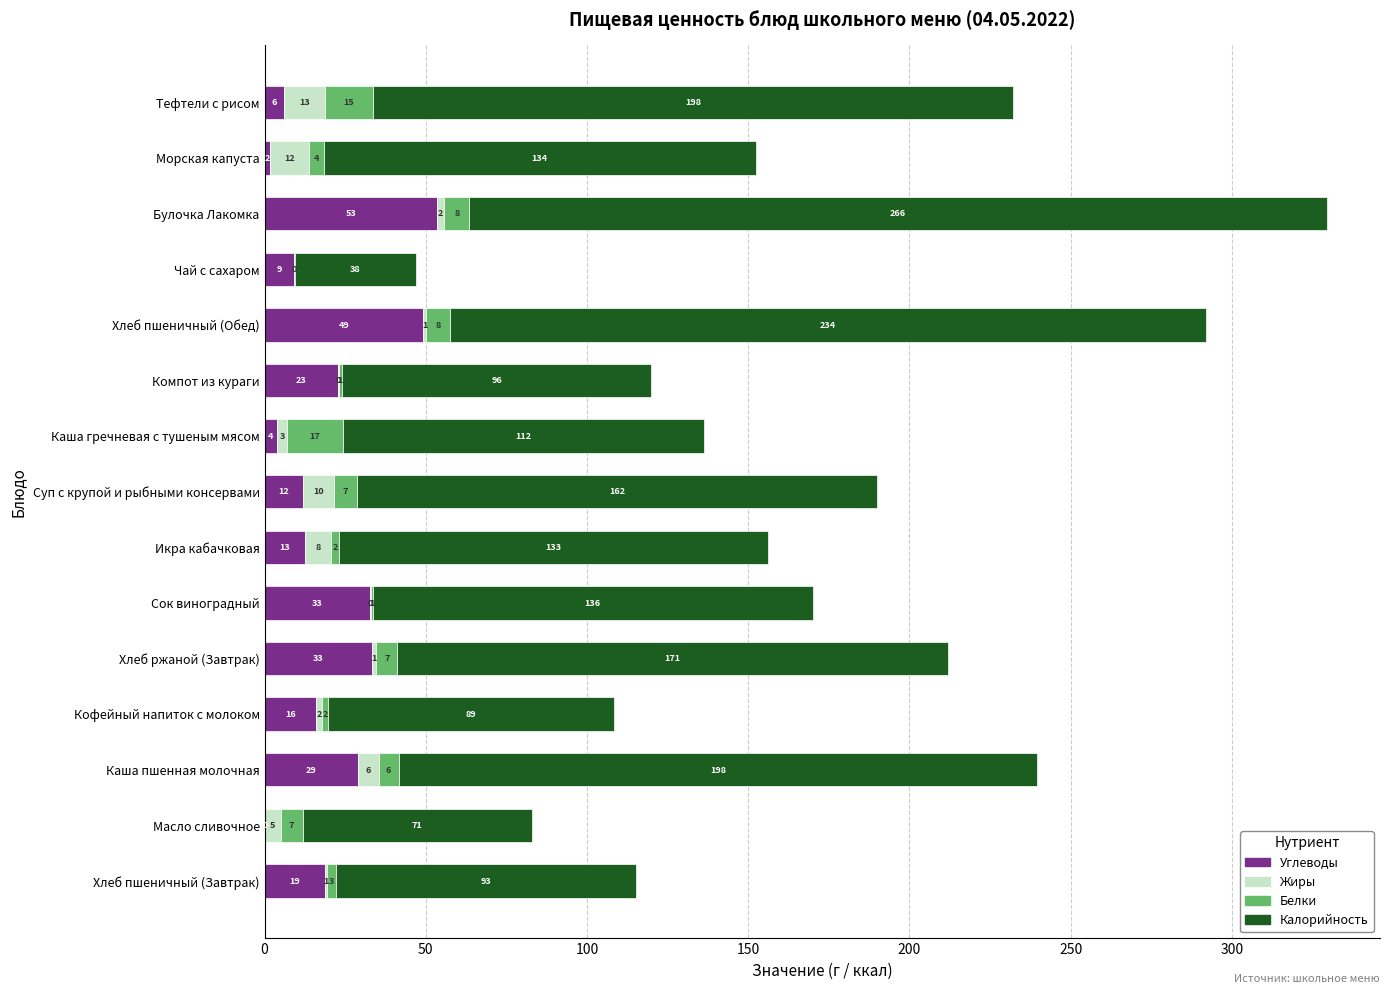

What are all the series names shown in the legend?

Углеводы, Жиры, Белки, Калорийность